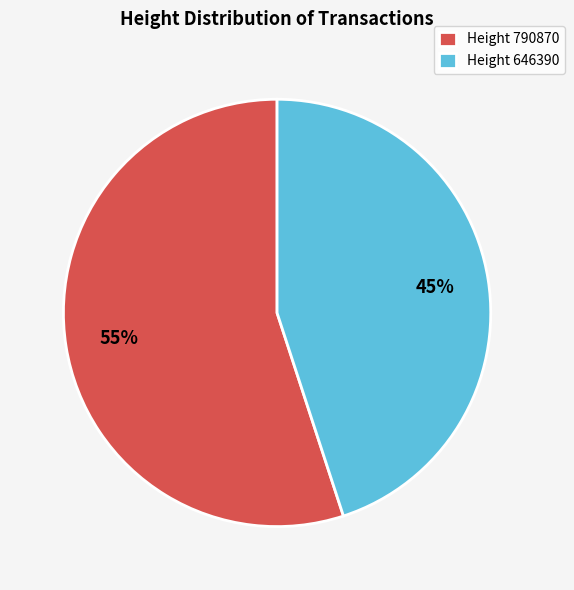

What percentage is the Height 646390 slice, to the nearest percent?

45%